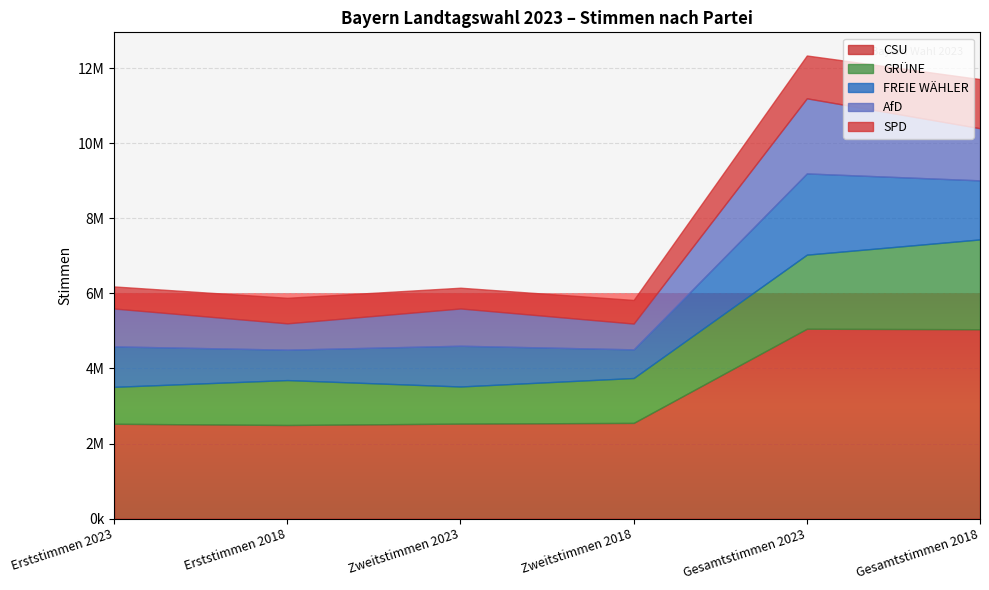

At how many categories does at least one series exceed 4107988?

2